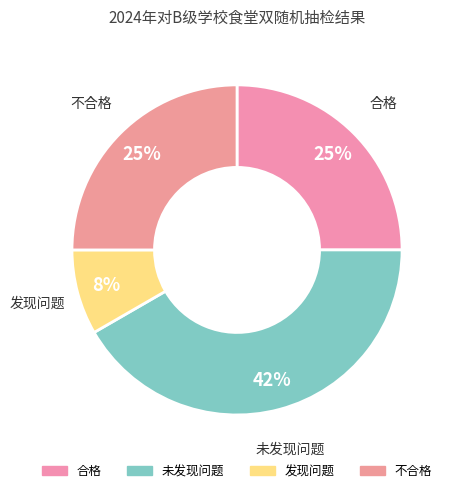

Between 不合格 and 发现问题, which is larger?

不合格